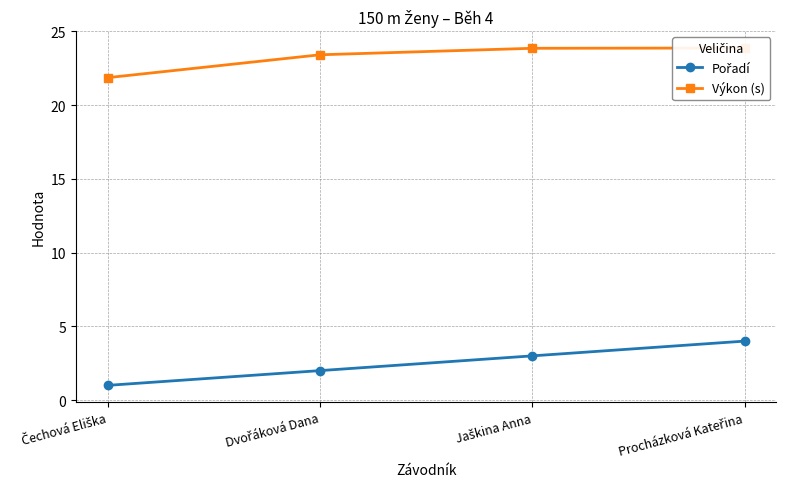

Which category has the highest value across all series?

Procházková Kateřina